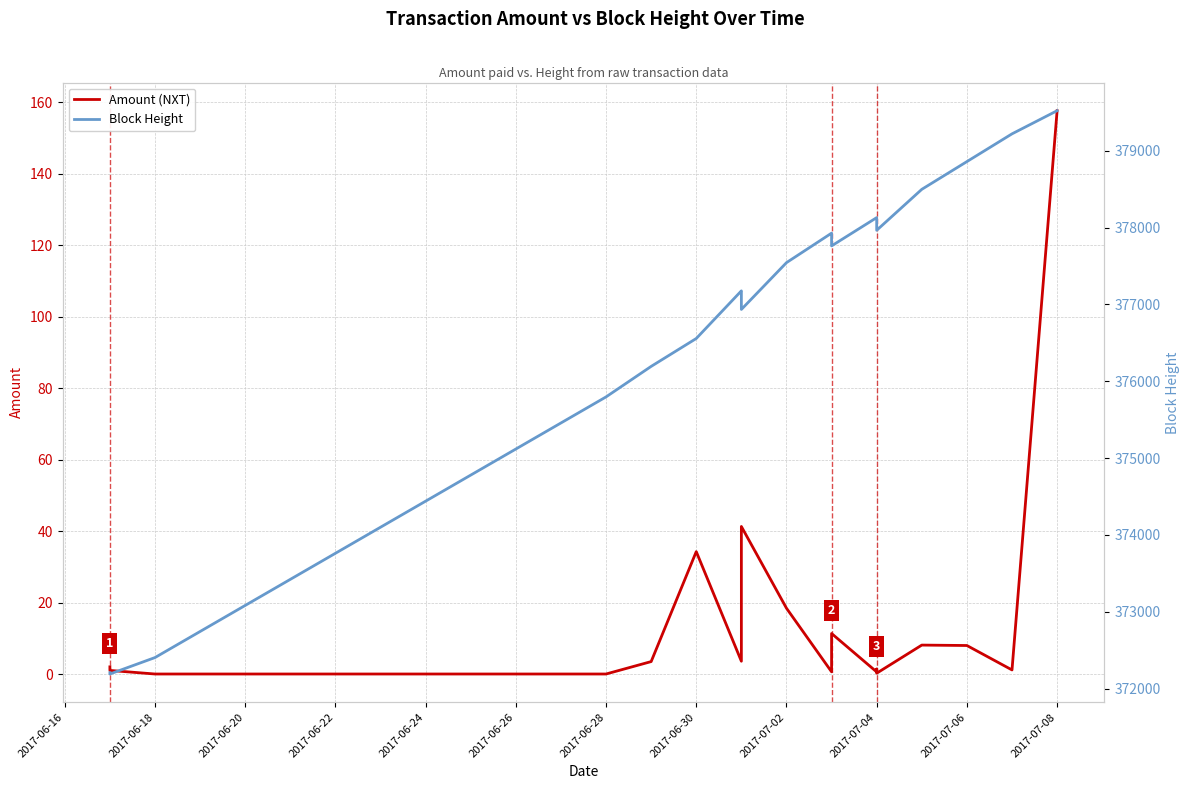

How many data points in Amount (NXT) are above 3?

11